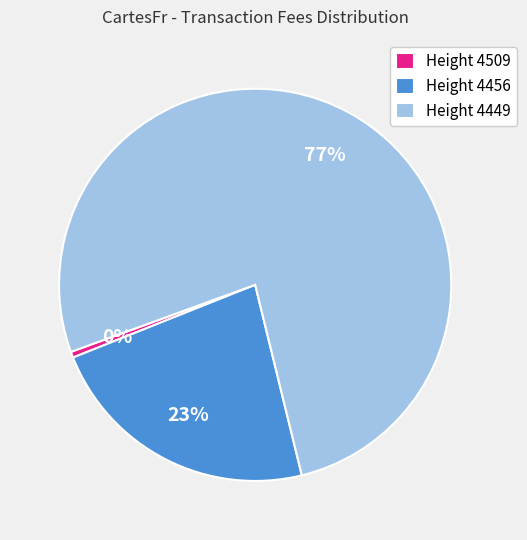

Rank the categories by value from lowest to highest.

Height 4509, Height 4456, Height 4449